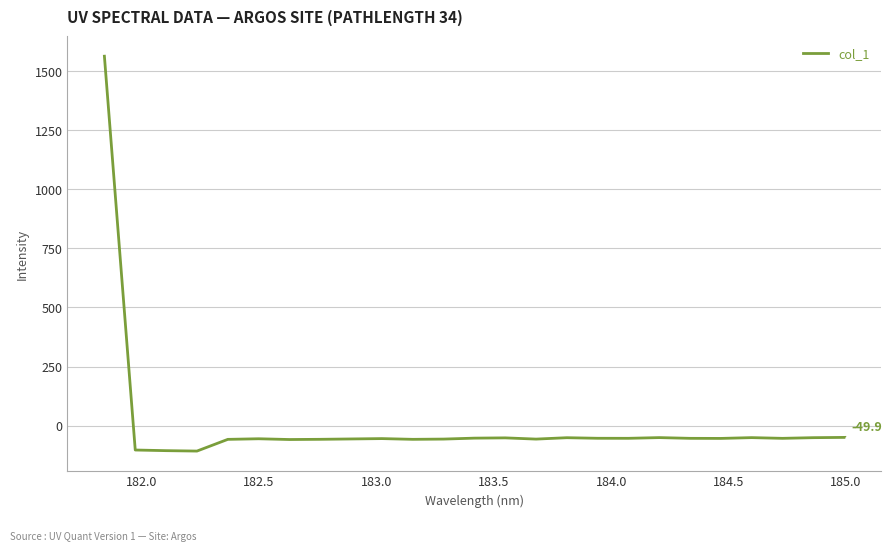

What is the sum of all values?

104.4